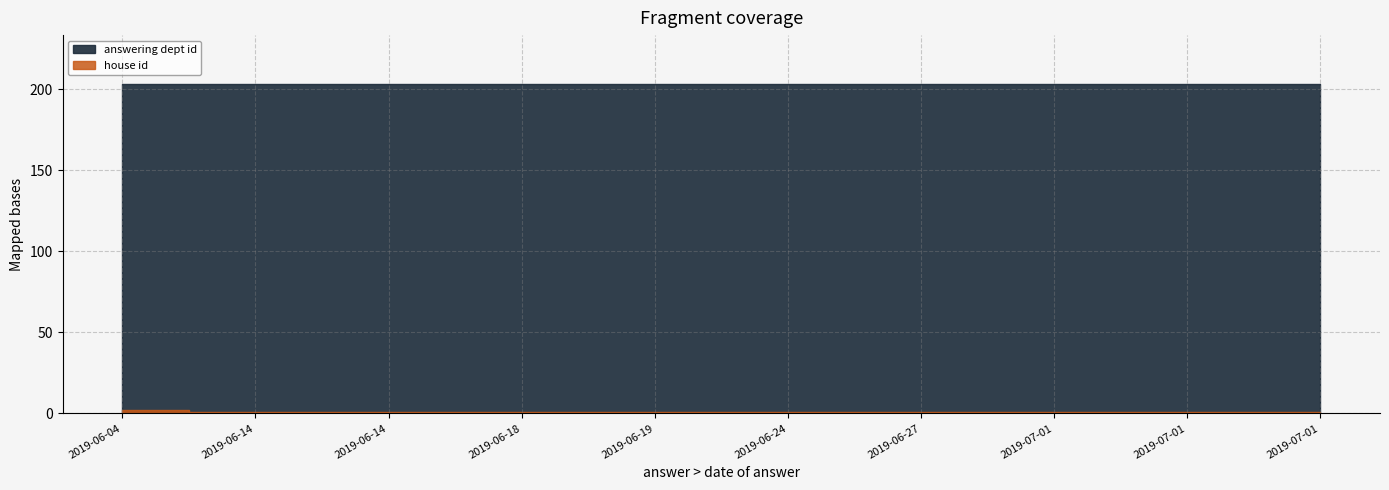

Is the value of answering dept id at 2019-06-19 greater than the value of house id at 2019-06-24?

Yes